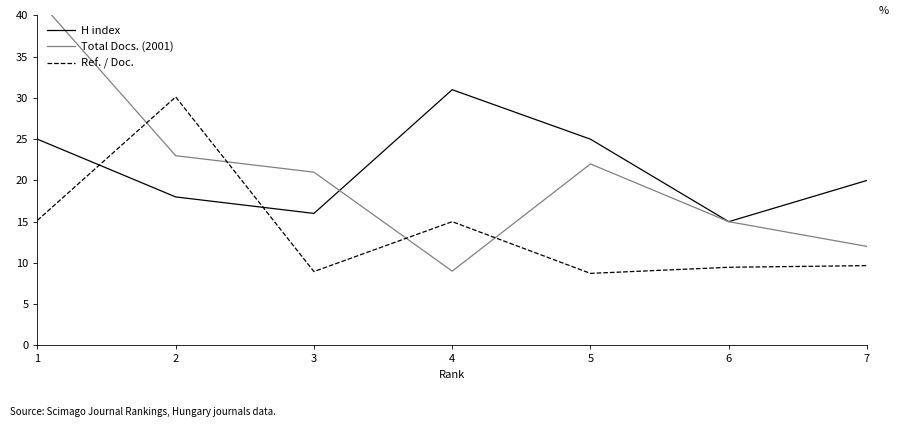

Which series has the largest total across all categories?

H index